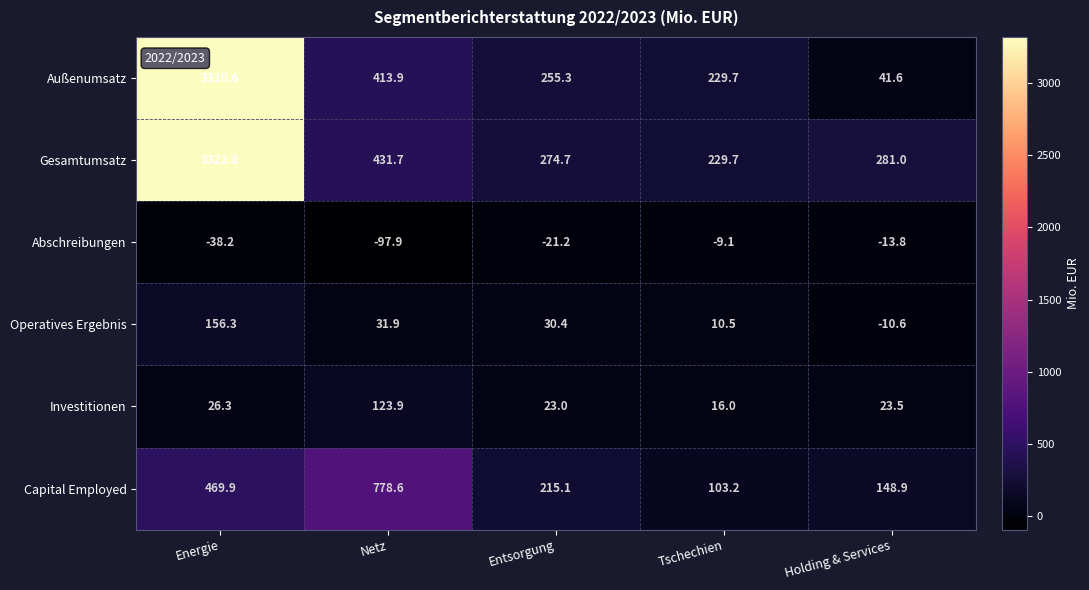

What is the average value of the Gesamtumsatz series?

908.0